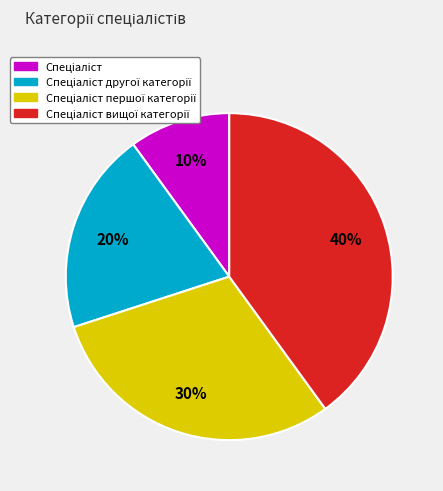

To the nearest percent, what is the difference between the largest and smallest slice percentages?

30%